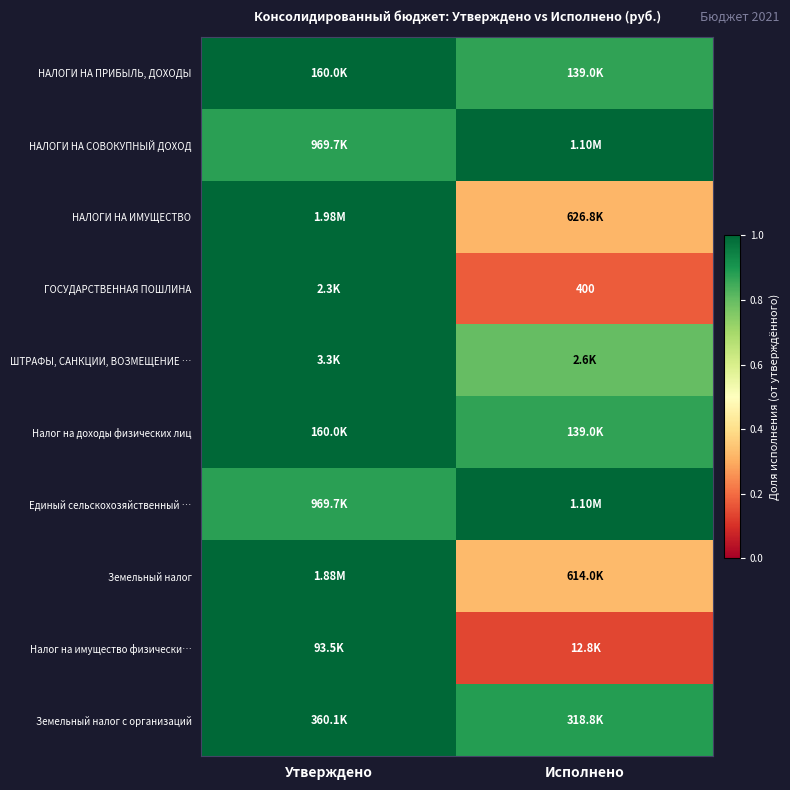

At how many categories does at least one series exceed 0?

2